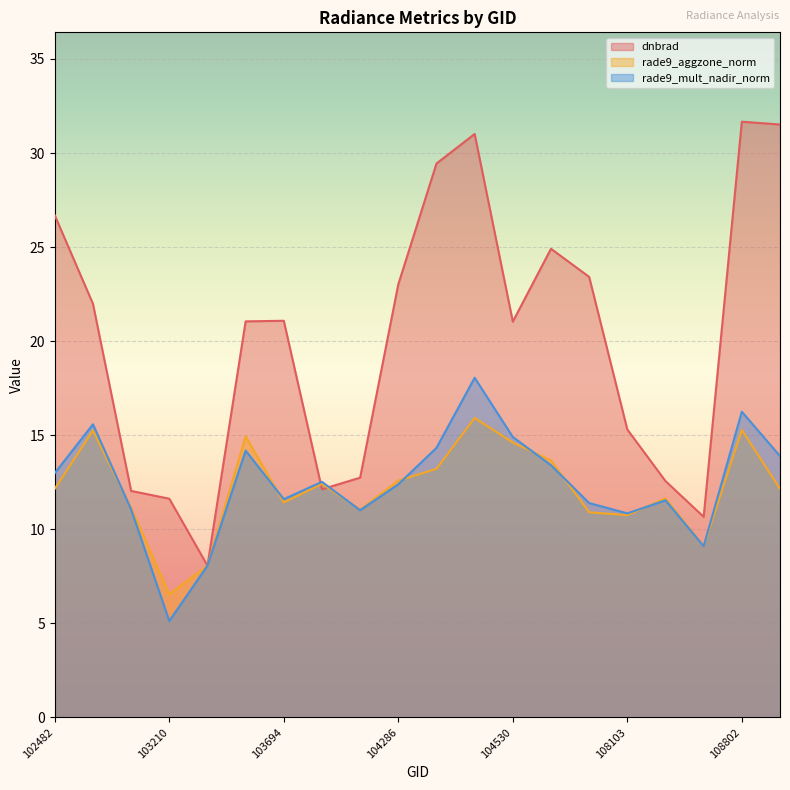

Reading left to right, what are all the values shown in this chart?

dnbrad: 102482=26.7	102610=22.0	102732=12.0	103210=11.6	103456=8.1	103574=21.1	103694=21.1	104054=12.1	104170=12.7	104286=23.0	104405=29.4	104414=31.0	104530=21.0	107744=24.9	107921=23.4	108103=15.3	108280=12.6	108455=10.7	108802=31.7	108973=31.5
rade9_aggzone_norm: 102482=12.2	102610=15.2	102732=11.1	103210=6.5	103456=8.1	103574=14.9	103694=11.4	104054=12.4	104170=11.0	104286=12.6	104405=13.2	104414=15.9	104530=14.6	107744=13.7	107921=10.9	108103=10.8	108280=11.6	108455=9.1	108802=15.3	108973=12.1
rade9_mult_nadir_norm: 102482=13.0	102610=15.6	102732=11.1	103210=5.1	103456=8.1	103574=14.2	103694=11.6	104054=12.5	104170=11.0	104286=12.4	104405=14.3	104414=18.1	104530=14.9	107744=13.4	107921=11.4	108103=10.8	108280=11.5	108455=9.1	108802=16.2	108973=13.9